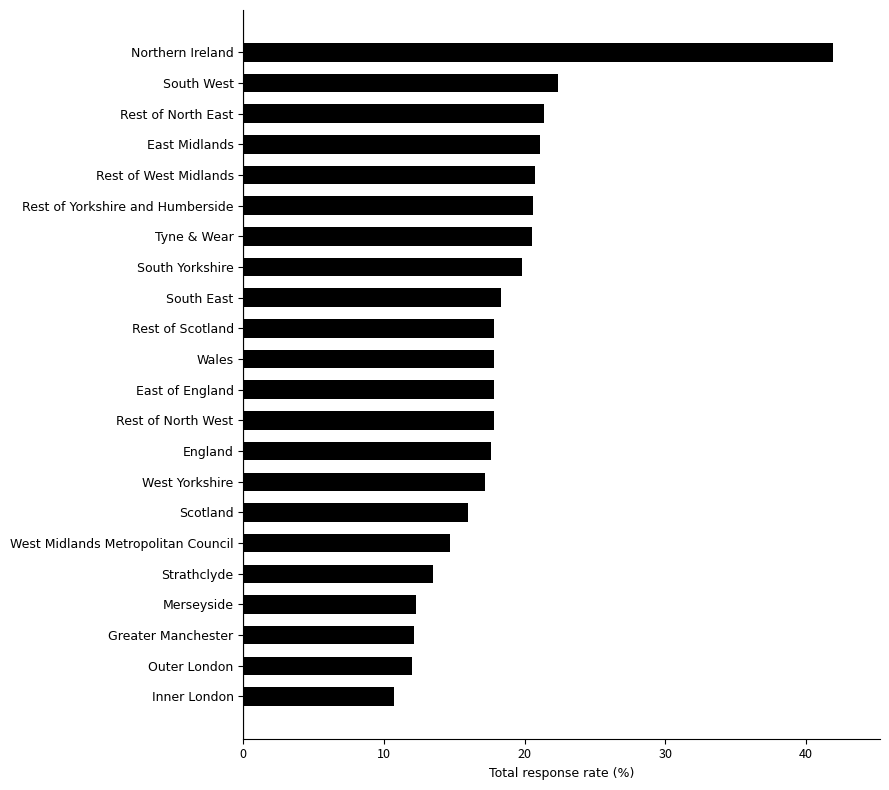

What is the ratio of the value at Strathclyde to the value at Wales?

0.8